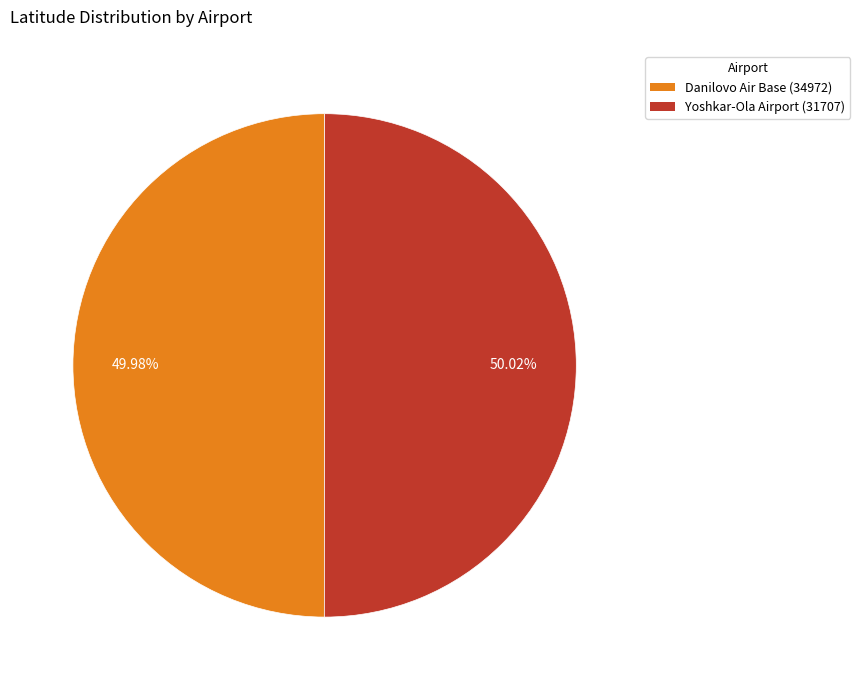

Approximately how many times larger is the value at Danilovo Air Base (34972) compared to Yoshkar-Ola Airport (31707)?

1.0